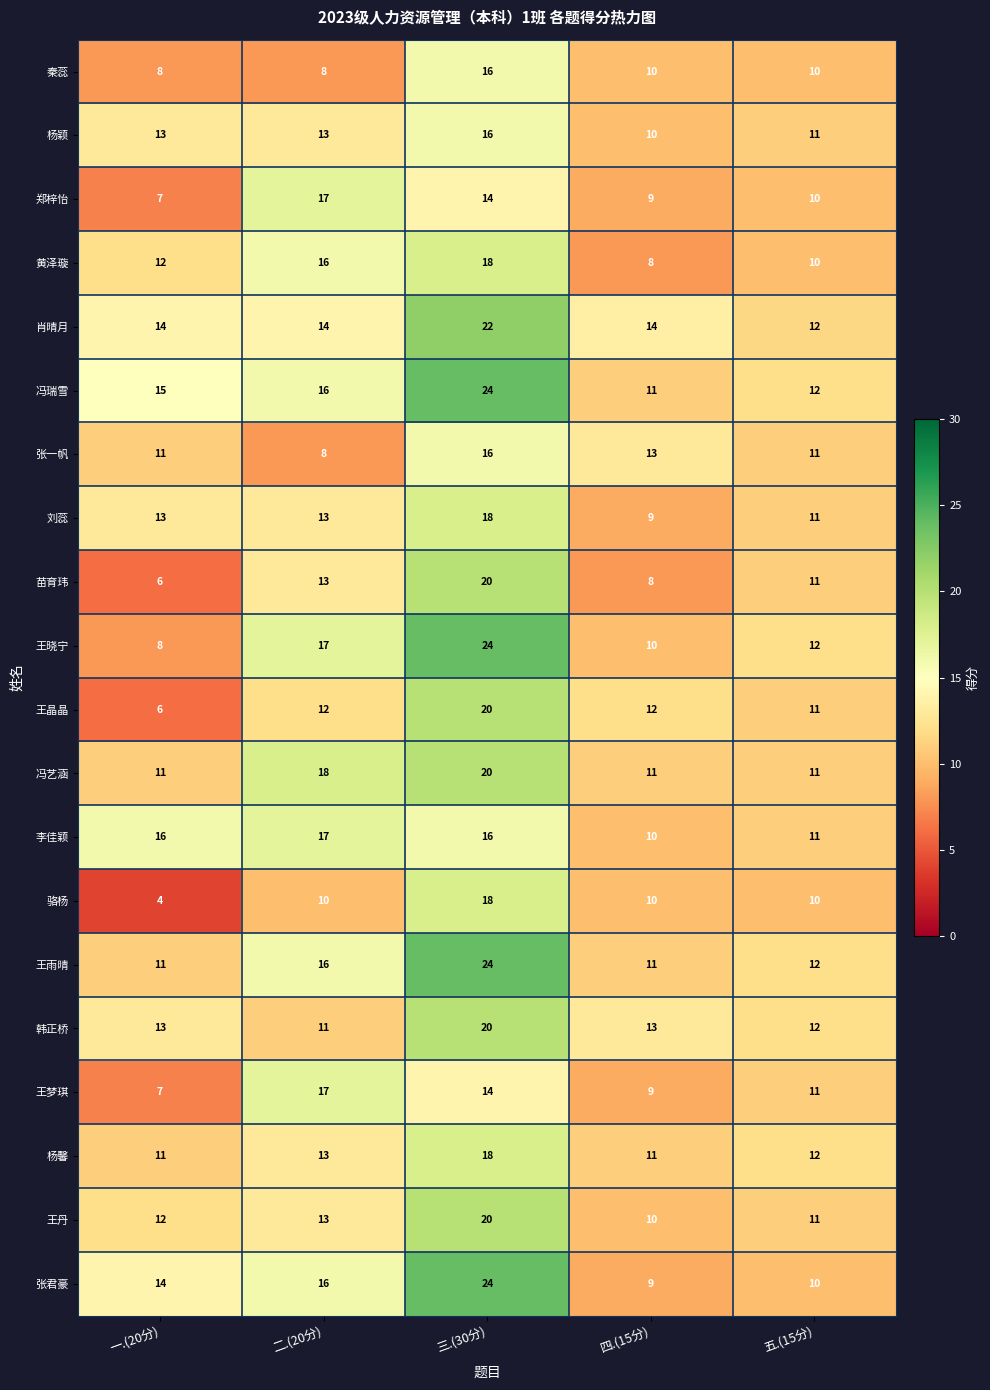

The 韩正桥 series shows 20 at 三.(30分). True or false?

True